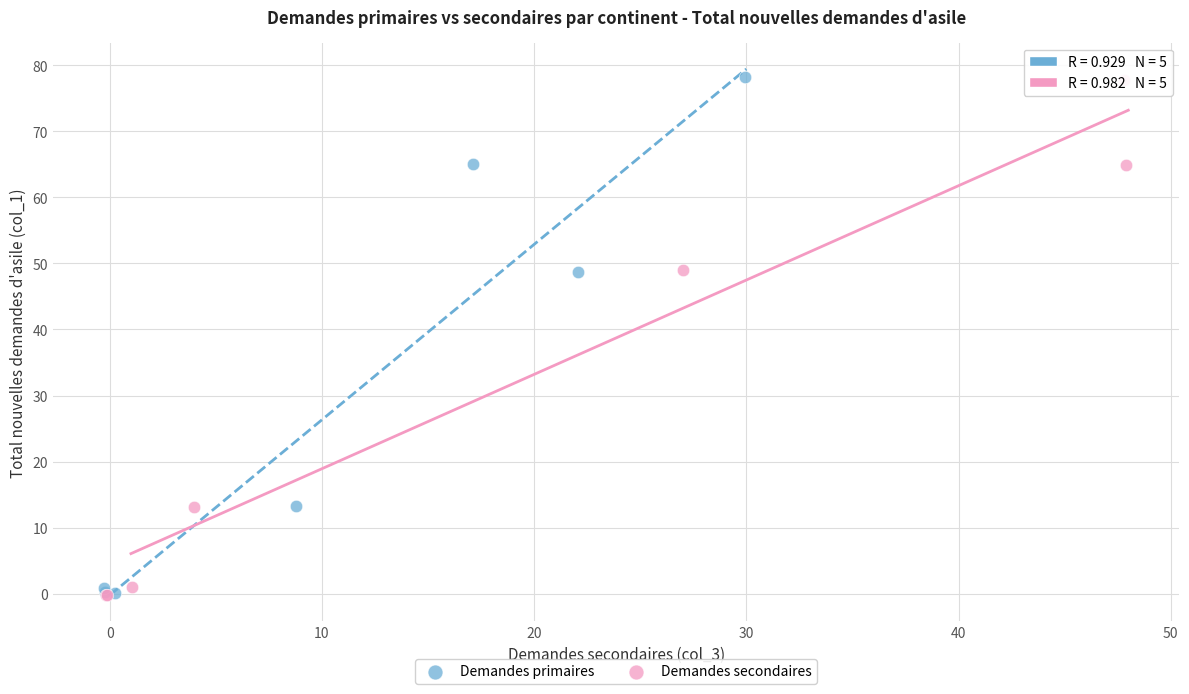

Which series has the largest Y range (max minus min)?

Demandes primaires